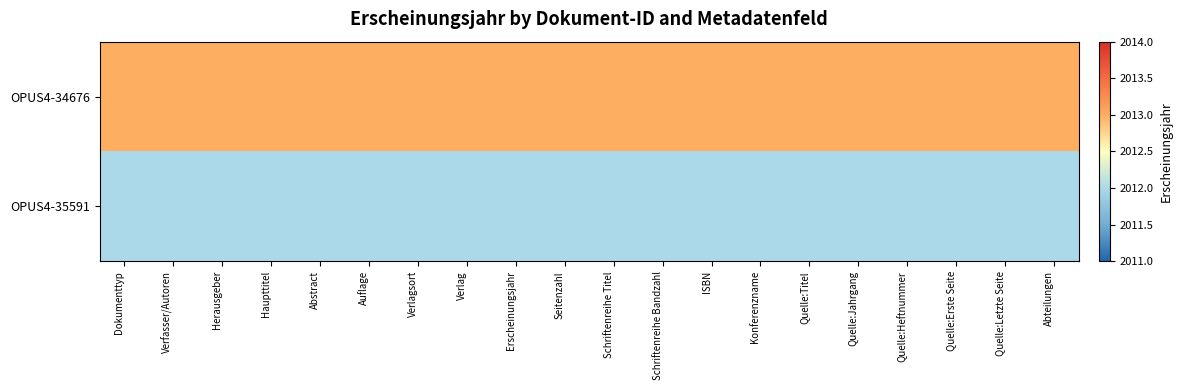

Reading left to right, what are all the values shown in this chart?

OPUS4-34676: Dokumenttyp=2013	Verfasser/Autoren=2013	Herausgeber=2013	Haupttitel=2013	Abstract=2013	Auflage=2013	Verlagsort=2013	Verlag=2013	Erscheinungsjahr=2013	Seitenzahl=2013	Schriftenreihe Titel=2013	Schriftenreihe Bandzahl=2013	ISBN=2013	Konferenzname=2013	Quelle:Titel=2013	Quelle:Jahrgang=2013	Quelle:Heftnummer=2013	Quelle:Erste Seite=2013	Quelle:Letzte Seite=2013	Abteilungen=2013
OPUS4-35591: Dokumenttyp=2012	Verfasser/Autoren=2012	Herausgeber=2012	Haupttitel=2012	Abstract=2012	Auflage=2012	Verlagsort=2012	Verlag=2012	Erscheinungsjahr=2012	Seitenzahl=2012	Schriftenreihe Titel=2012	Schriftenreihe Bandzahl=2012	ISBN=2012	Konferenzname=2012	Quelle:Titel=2012	Quelle:Jahrgang=2012	Quelle:Heftnummer=2012	Quelle:Erste Seite=2012	Quelle:Letzte Seite=2012	Abteilungen=2012